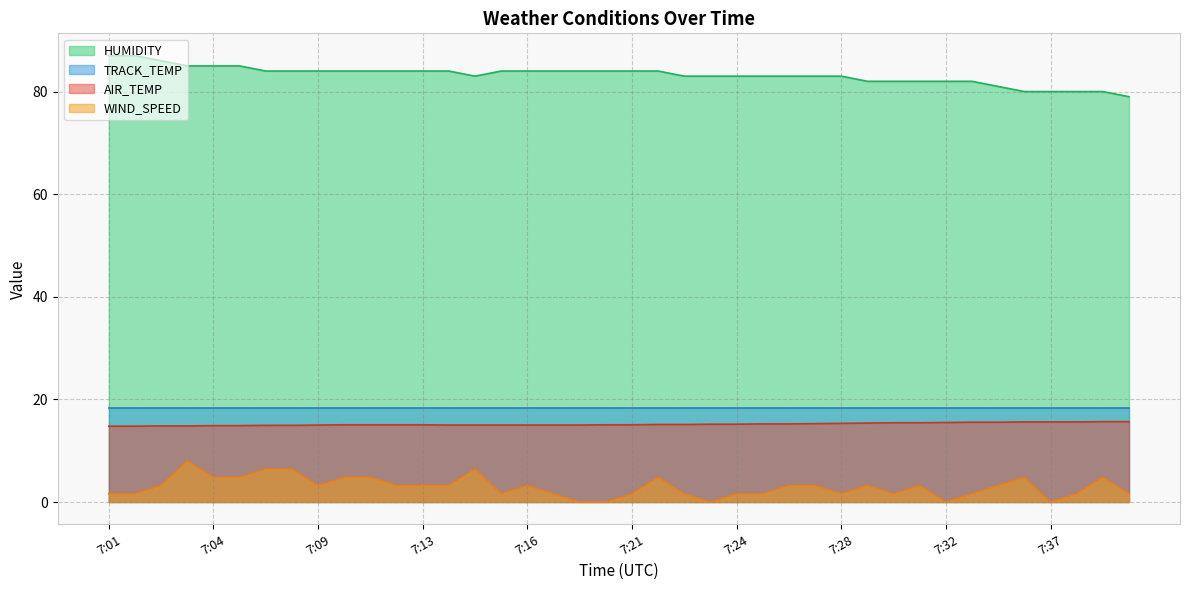

Rank the series at 7:09 from lowest to highest value.

WIND_SPEED, AIR_TEMP, TRACK_TEMP, HUMIDITY